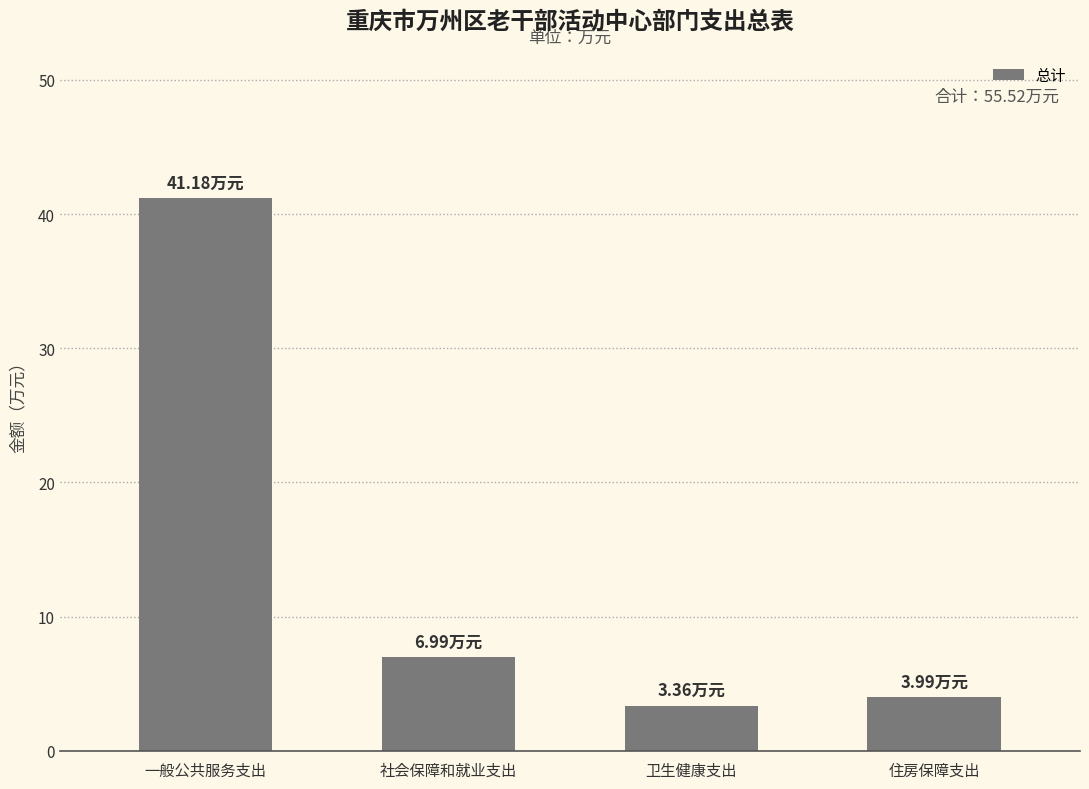

Which has a higher value, 住房保障支出 or 卫生健康支出?

住房保障支出